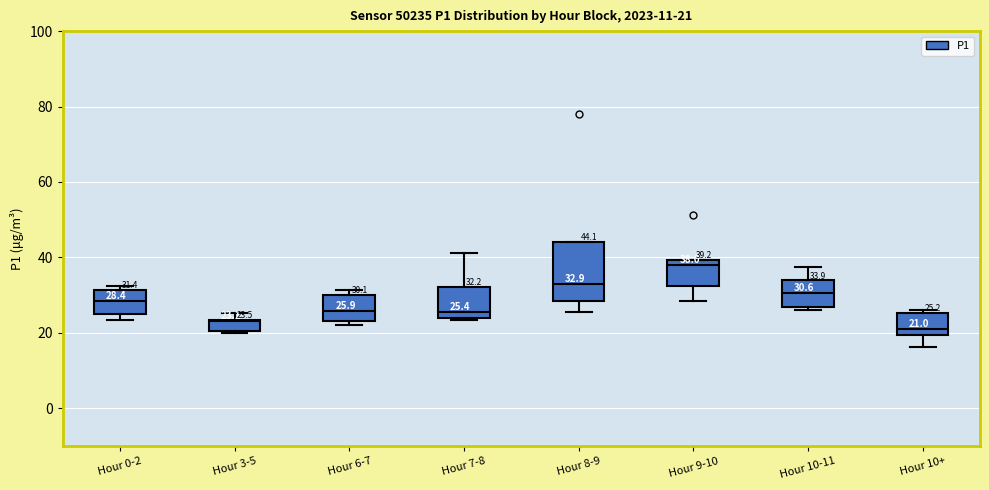

Which box has the highest median line?

Hour 9-10